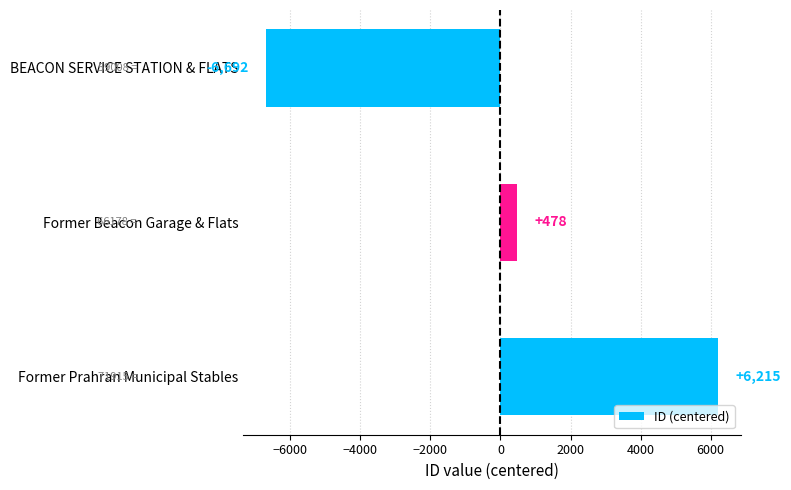

List the labels in order of value, smallest first.

BEACON SERVICE STATION & FLATS, Former Beacon Garage & Flats, Former Prahran Municipal Stables